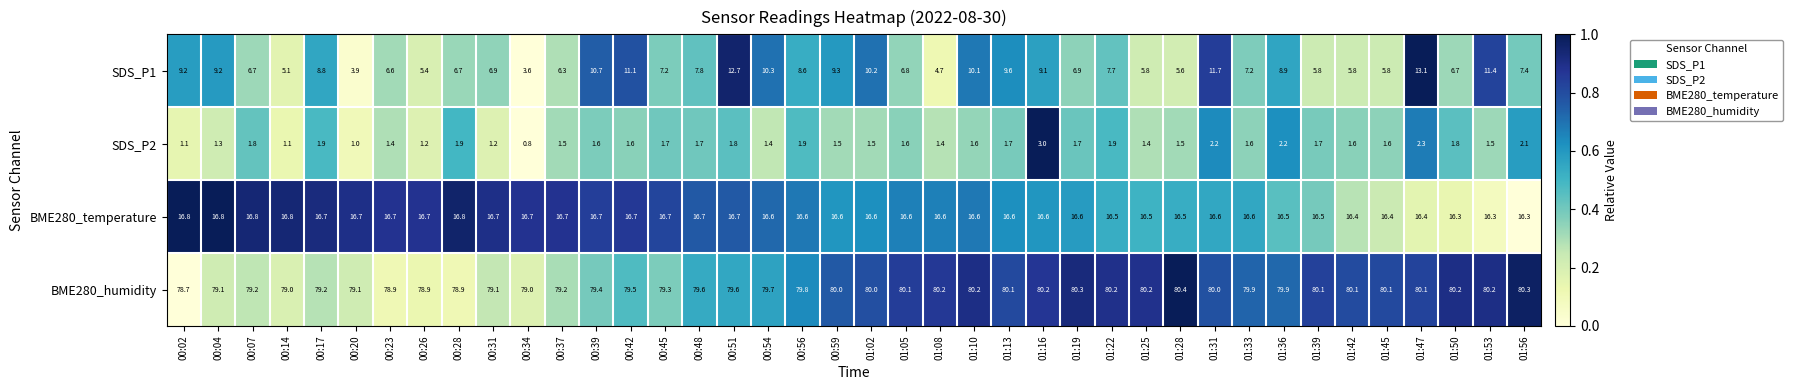

How many distinct data groups are displayed?

4